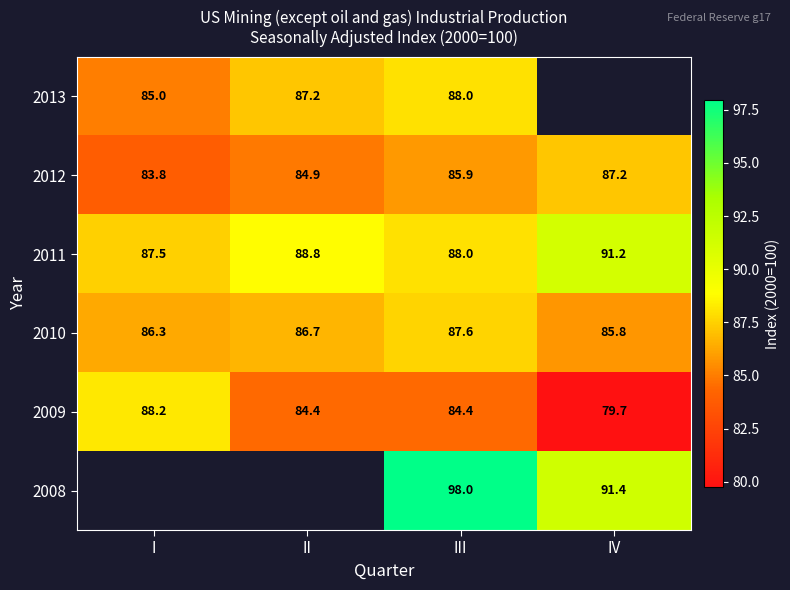

Is the value of 2009 at IV greater than the value of 2011 at III?

No